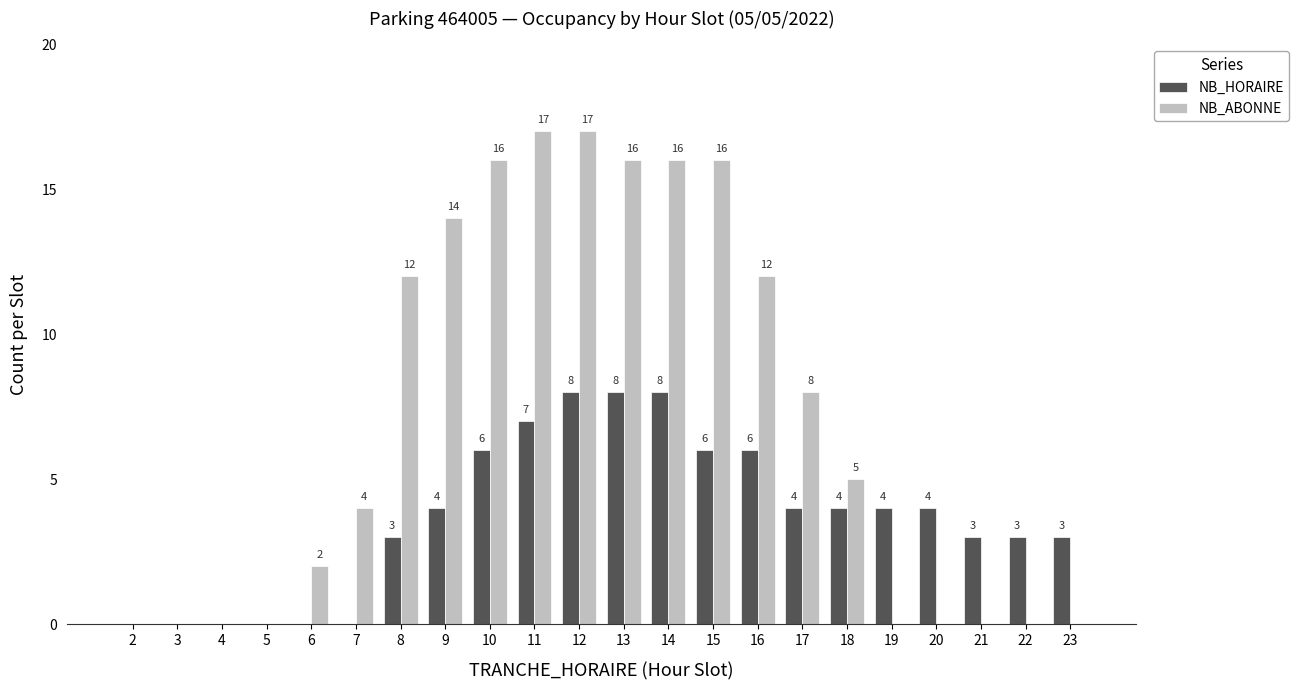

At which category is the sum across all series the highest?

12